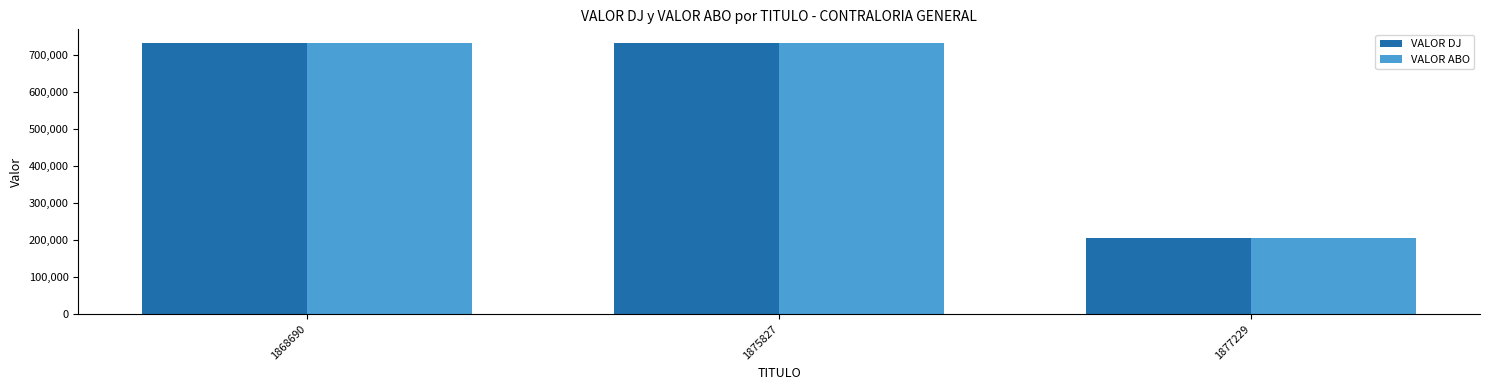

The VALOR ABO series shows 733119 at 1875827. True or false?

True